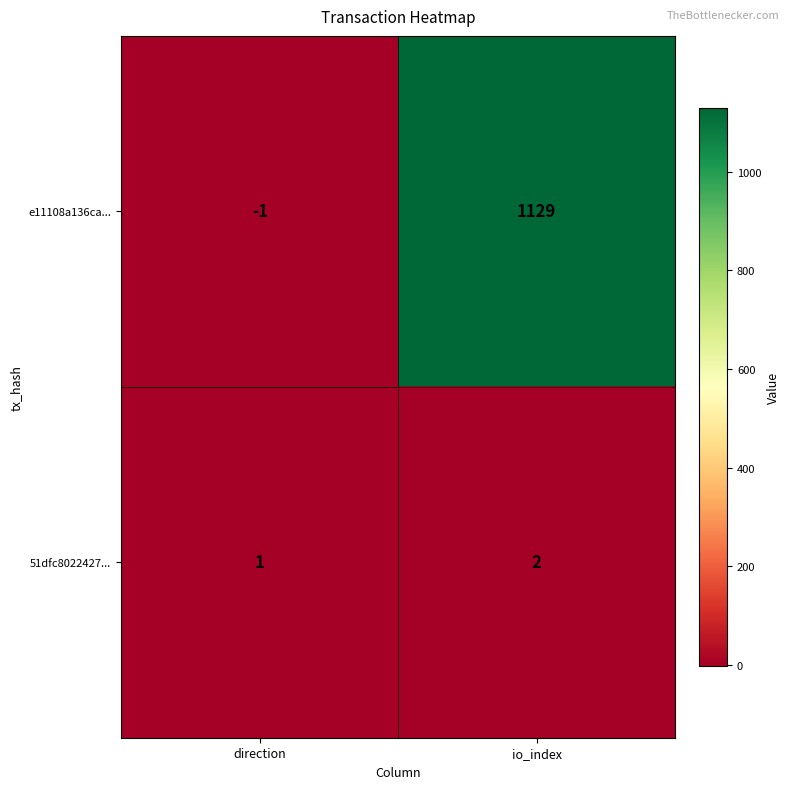

What is the sum of all 51dfc8022427... values?

3